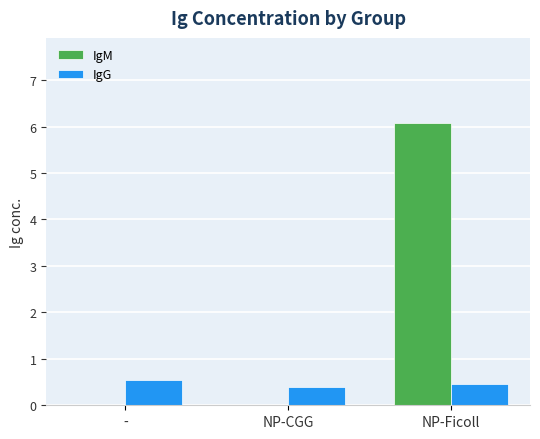

What is the sum of the IgM values at - and NP-Ficoll?

6.1